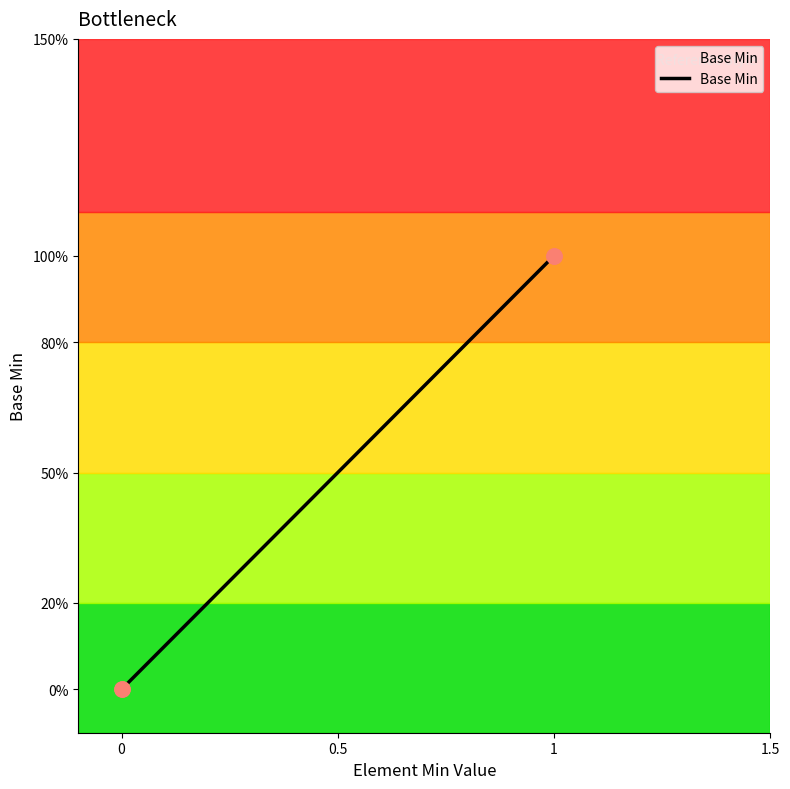

What is the change in value from 0 to 1?

+1